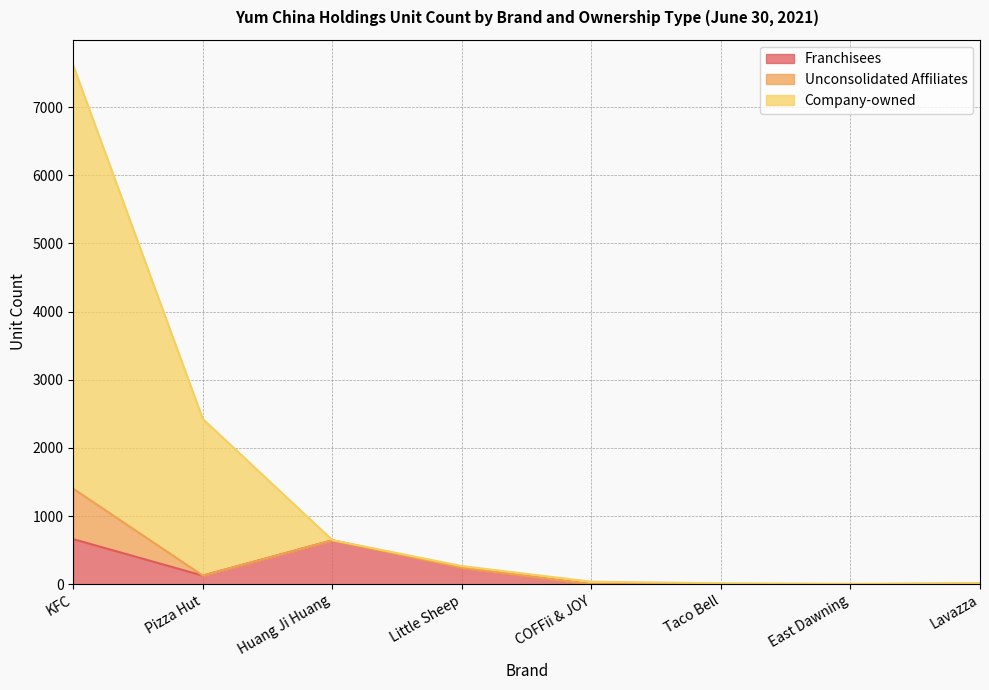

Which series has the largest range (max minus min)?

Company-owned